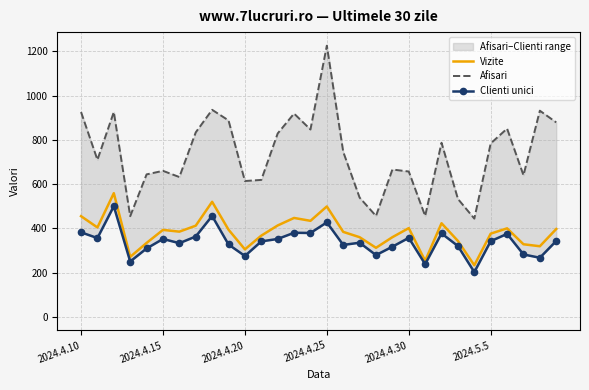

At 14, list the series in order from smallest to largest.

Clienti unici, Vizite, Afisari